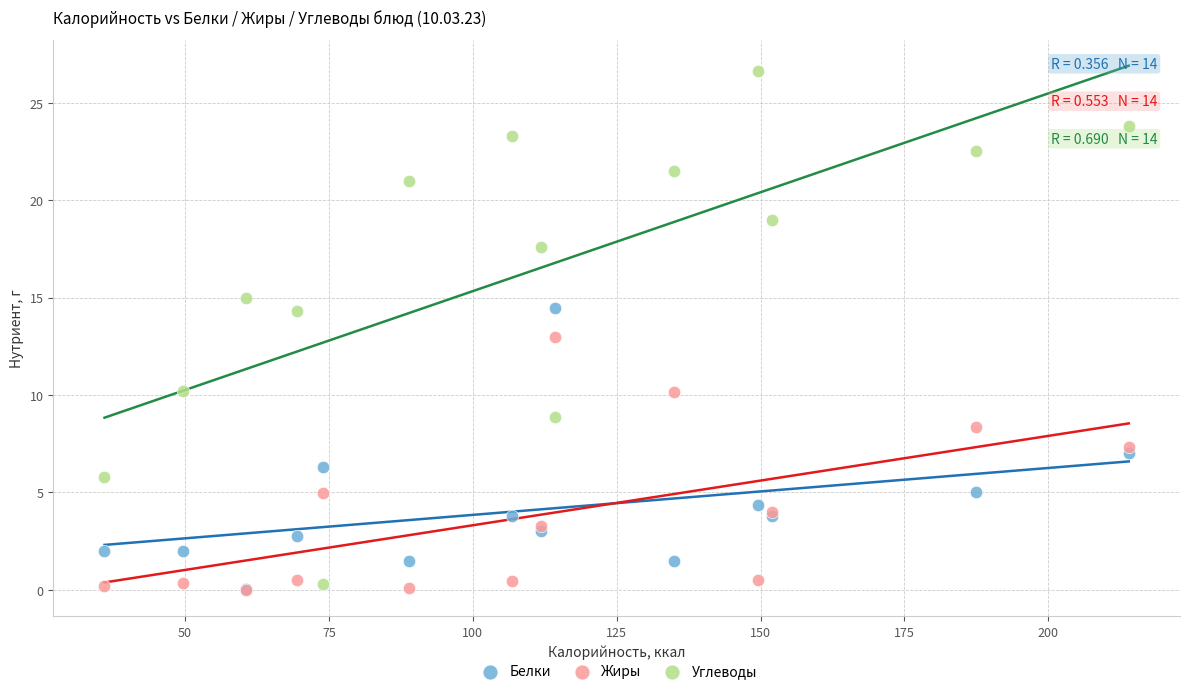

What are all the series names shown in the legend?

Белки, Жиры, Углеводы